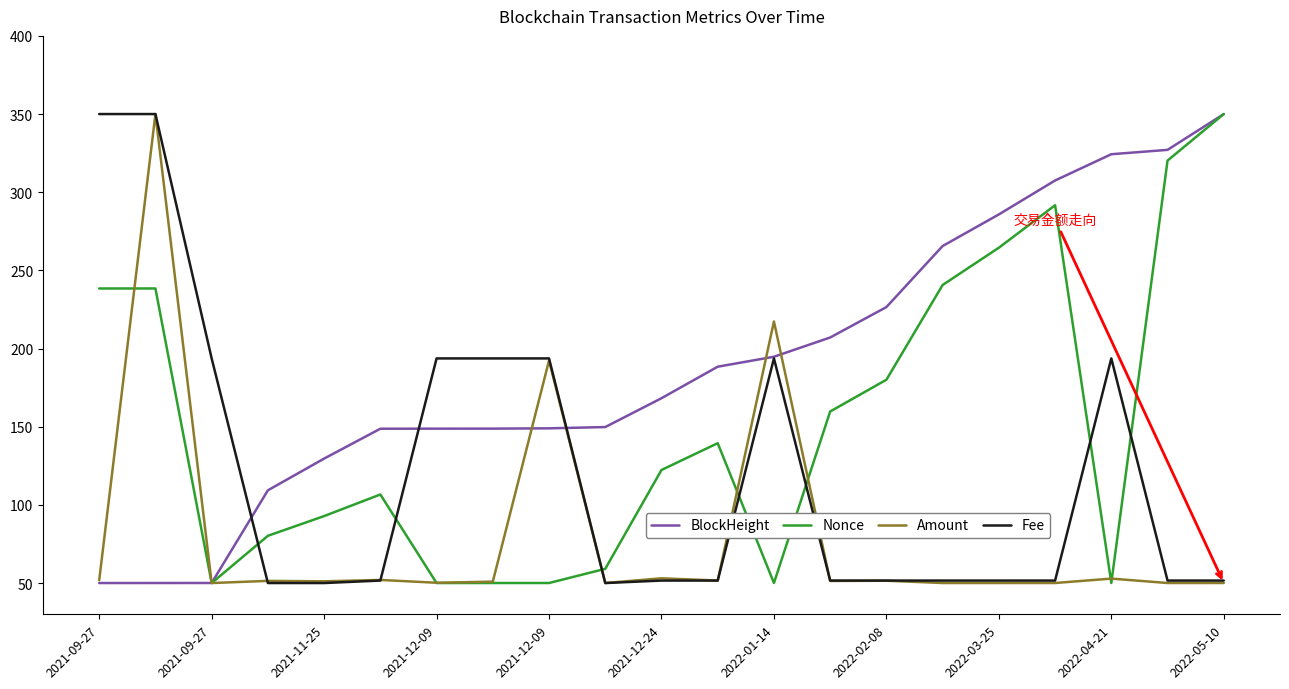

What is the minimum value for Amount?

50.0